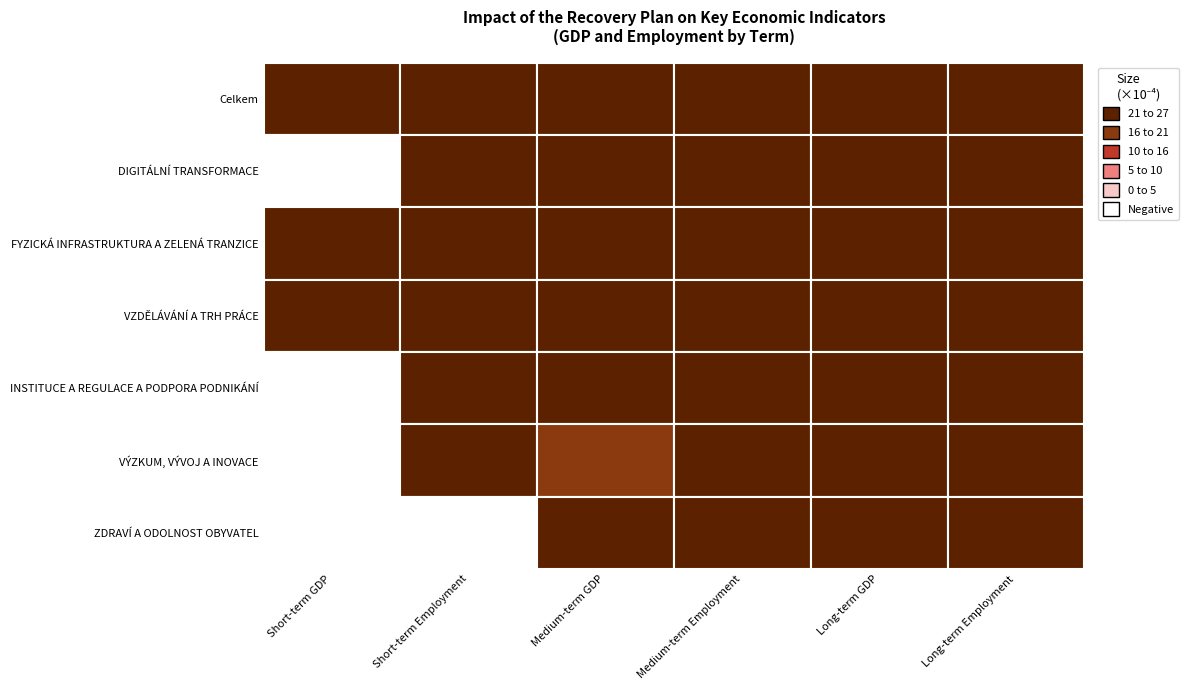

True or false: FYZICKÁ INFRASTRUKTURA A ZELENÁ TRANZICE has a value of 0.0 at VZDĚLÁVÁNÍ A TRH PRÁCE.

False